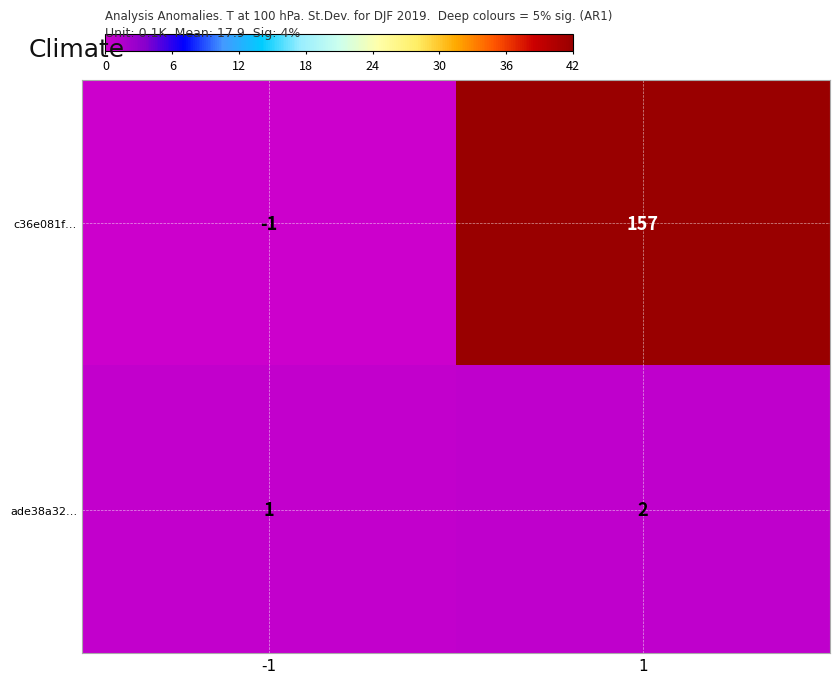

List the series in order of their peak value, lowest first.

ade38a32…, c36e081f…